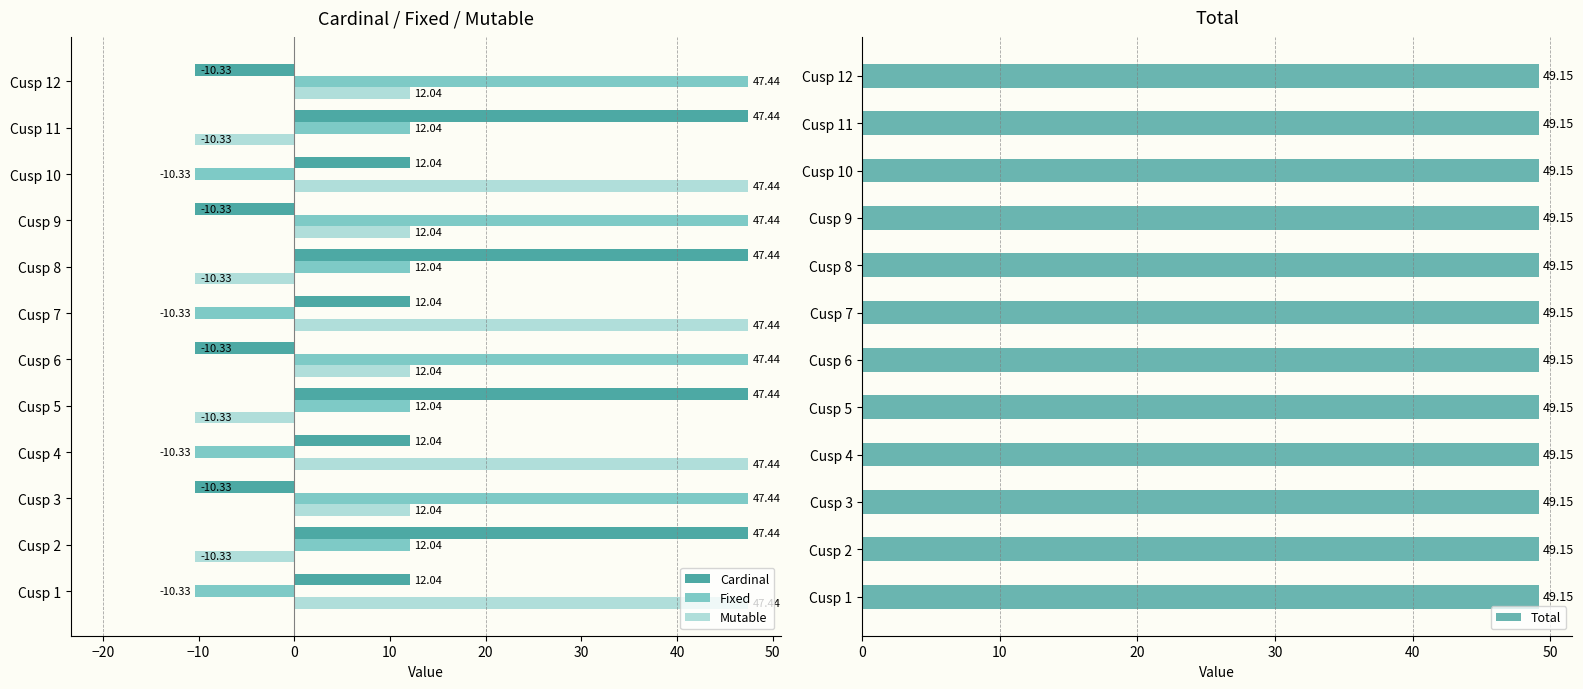

Reading left to right, extract all data points from this chart.

Cardinal: 12.0	47.4	-10.3	12.0	47.4	-10.3	12.0	47.4	-10.3	12.0	47.4	-10.3
Fixed: -10.3	12.0	47.4	-10.3	12.0	47.4	-10.3	12.0	47.4	-10.3	12.0	47.4
Mutable: 47.4	-10.3	12.0	47.4	-10.3	12.0	47.4	-10.3	12.0	47.4	-10.3	12.0
Total: 0.5	0.5	0.5	0.5	0.5	0.5	0.5	0.5	0.5	0.5	0.5	0.5